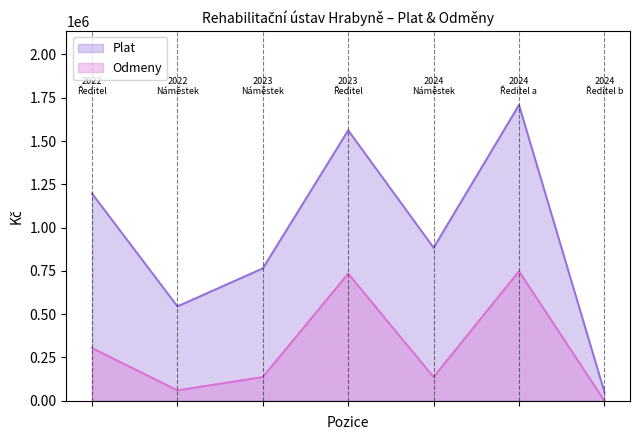

Which category has the lowest value in the Odmeny series?

2024 Ředitel b